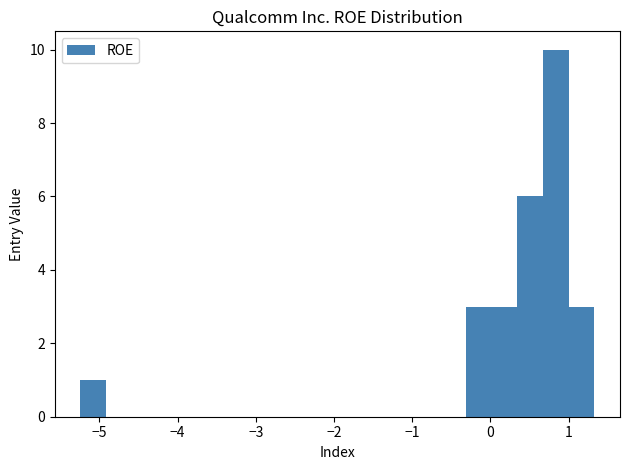

Around what value on the x-axis is the tallest bar? Give the approximate position of its centre, as read against the axis.

0.8